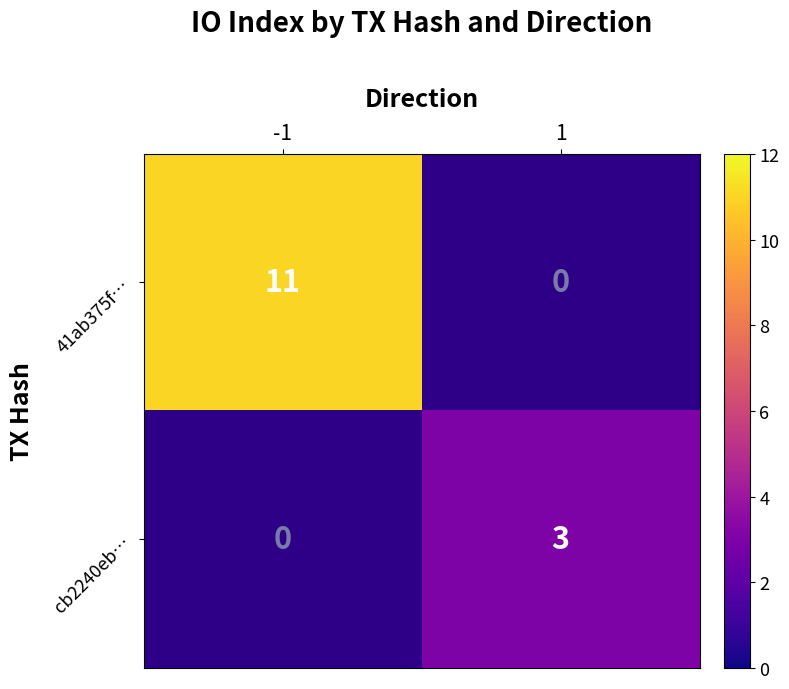

List the series in order of their peak value, highest first.

41ab375f…, cb2240eb…